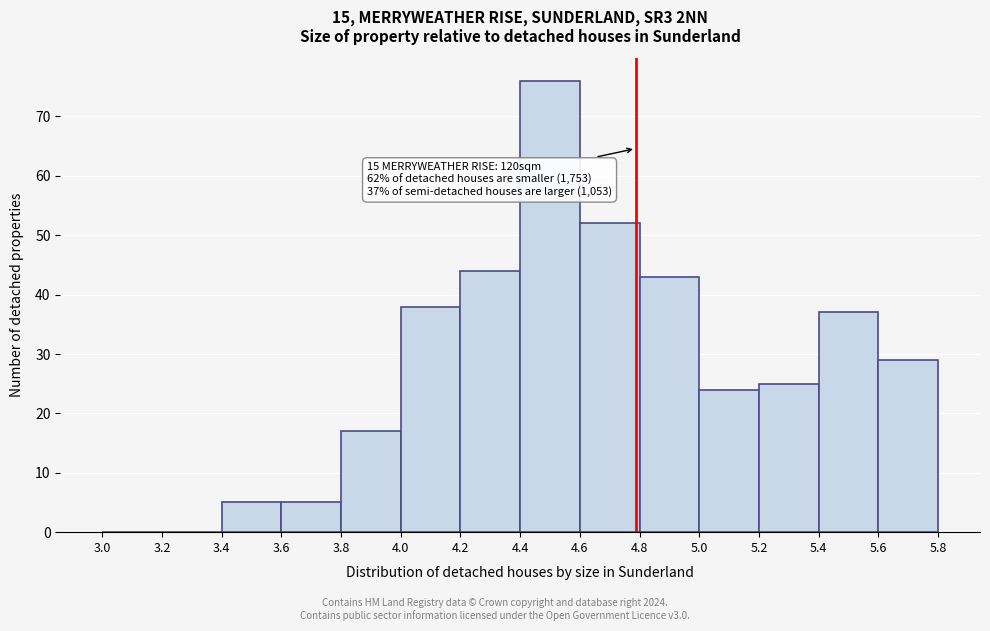

Which range on the x-axis has the tallest bar?

4.4 to 4.6